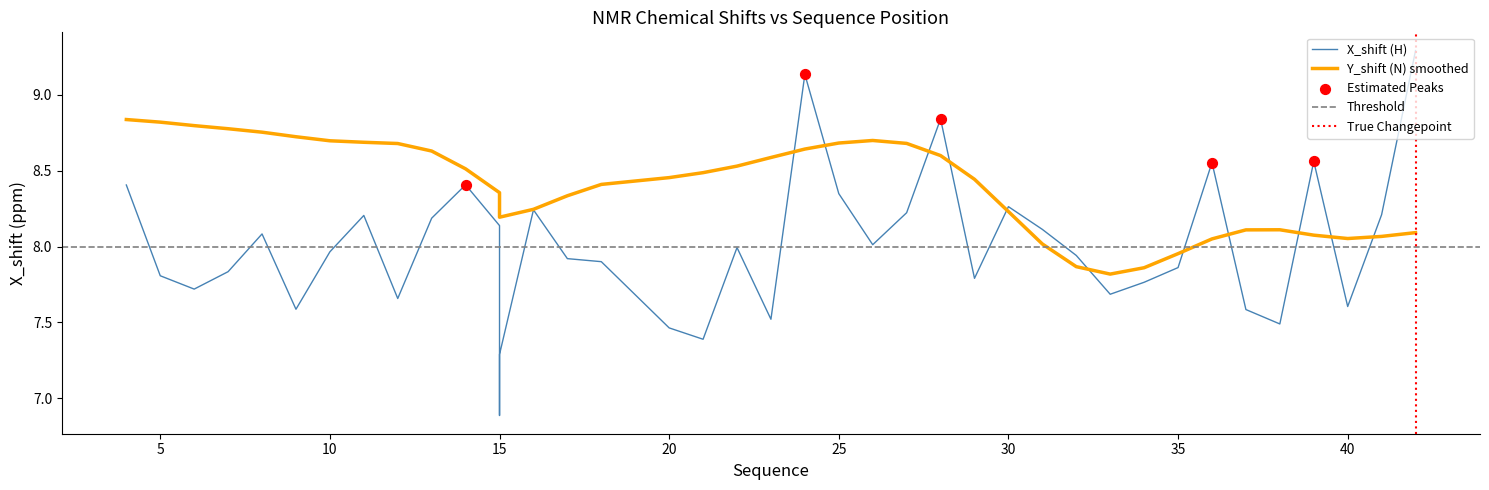

What is the ratio of the value at 18 to the value at 21?

1.1